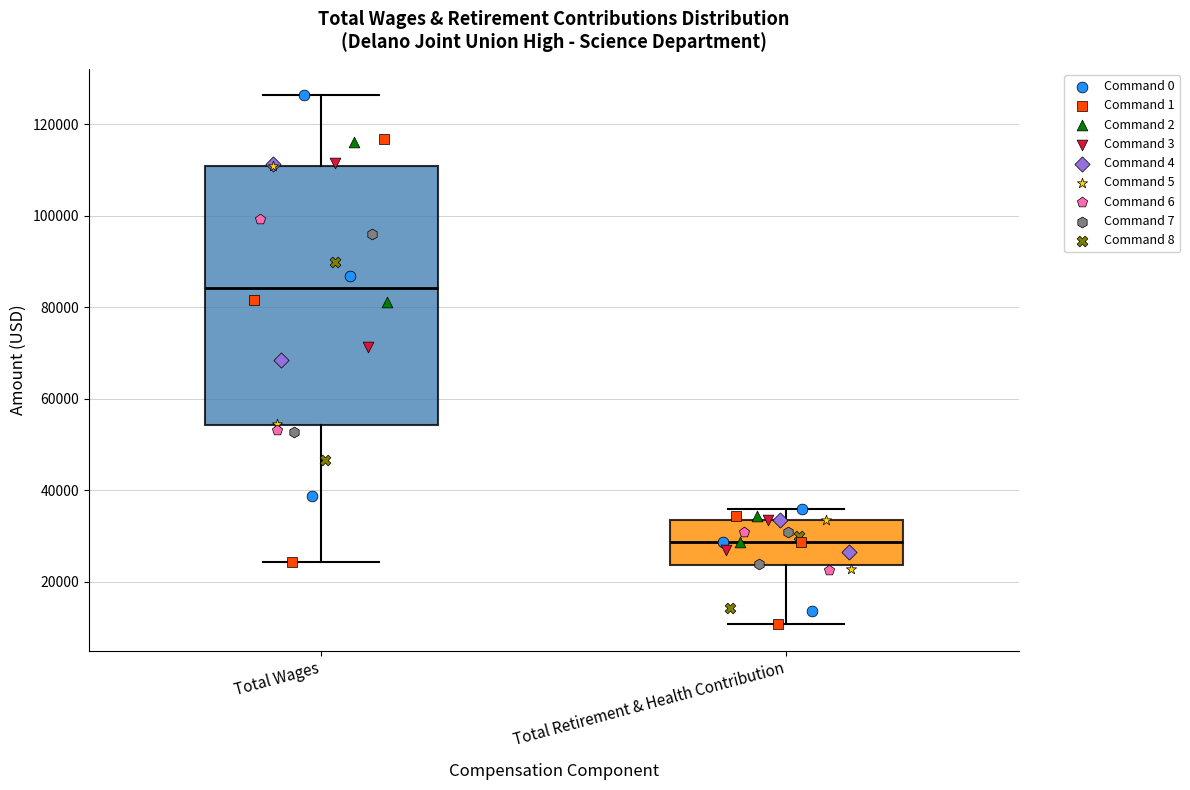

Comparing the boxes themselves (not the whiskers), which one is the tallest?

Total Wages